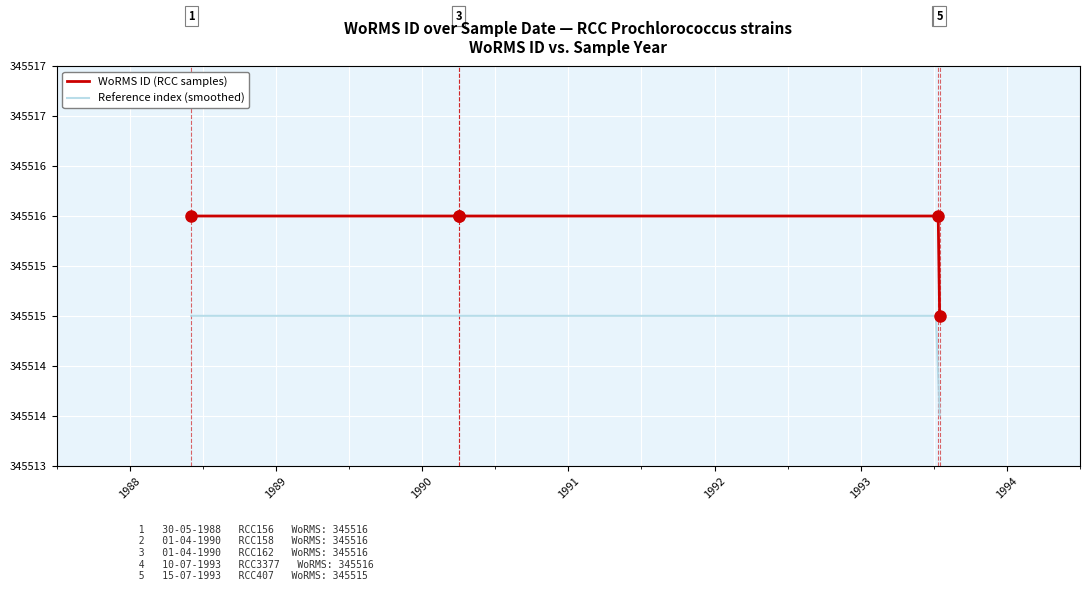

List the labels in order of value, largest first.

30-05-1988, 01-04-1990, 01-04-1990, 10-07-1993, 15-07-1993